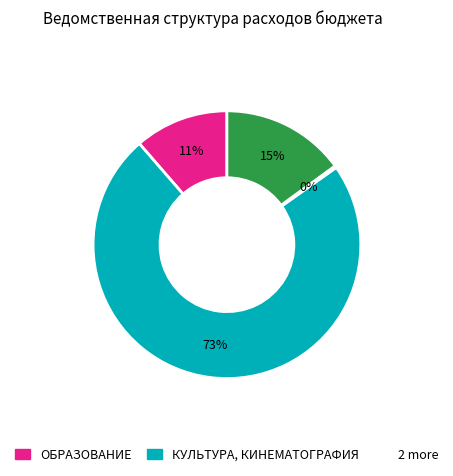

To the nearest percent, what is the average slice percentage?

25%